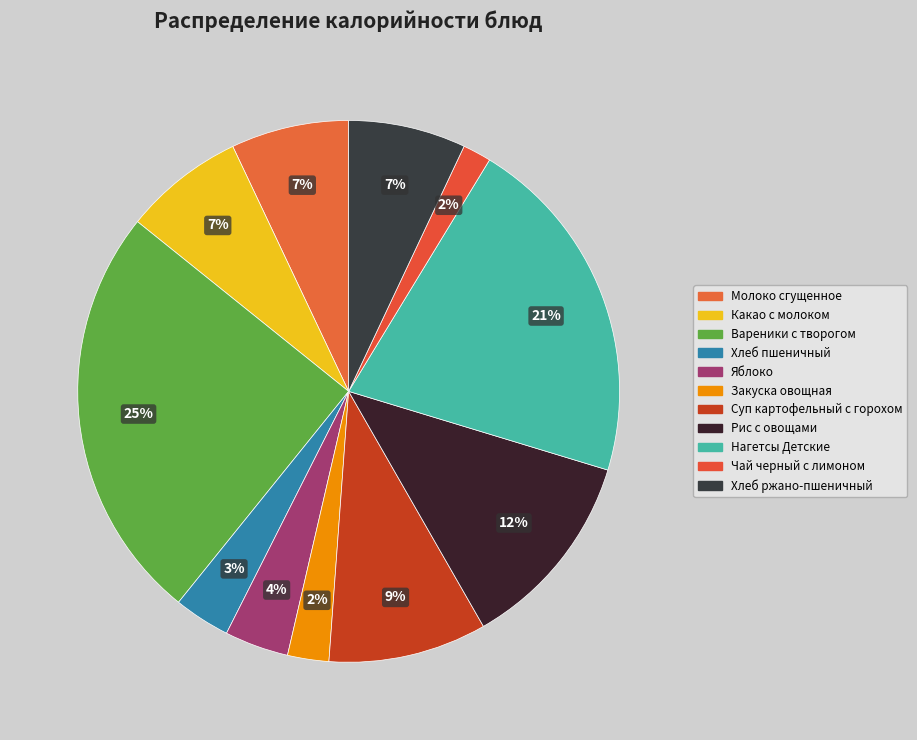

Count the number of slices in the pie.

11